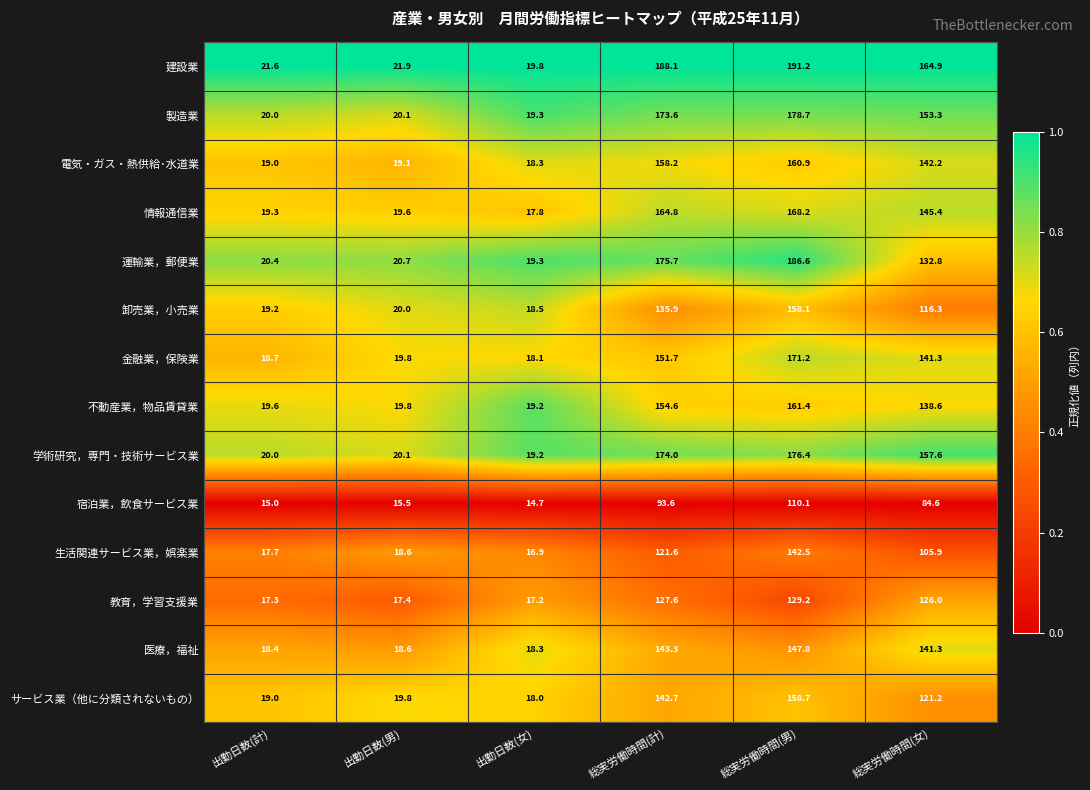

What is the sum of all 金融業，保険業 values?

520.8